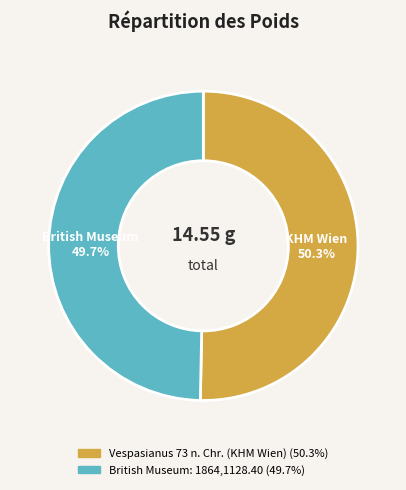

Between Vespasianus 73 n. Chr. (KHM Wien) and British Museum: 1864,1128.40, which is larger?

Vespasianus 73 n. Chr. (KHM Wien)